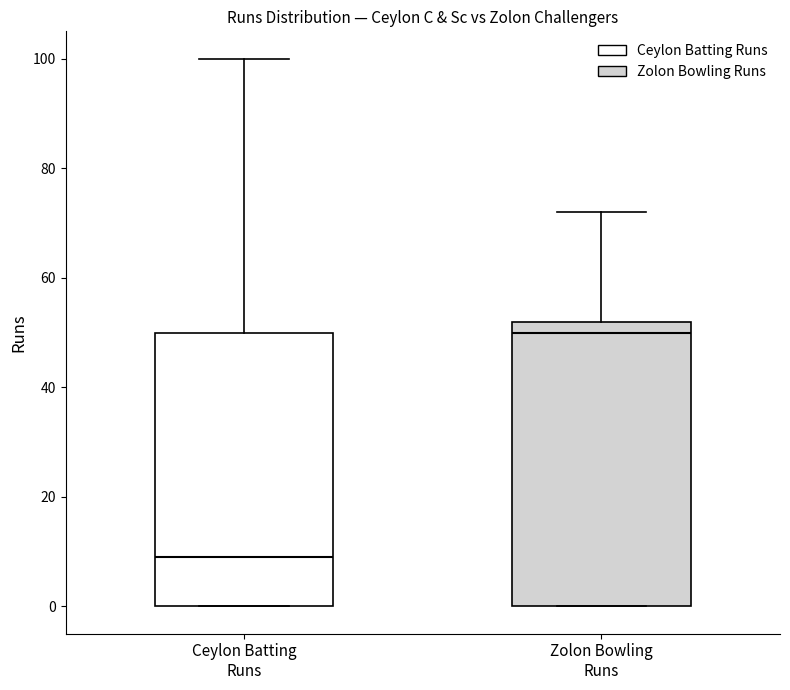

Which box has the lowest median line?

Ceylon Batting Runs